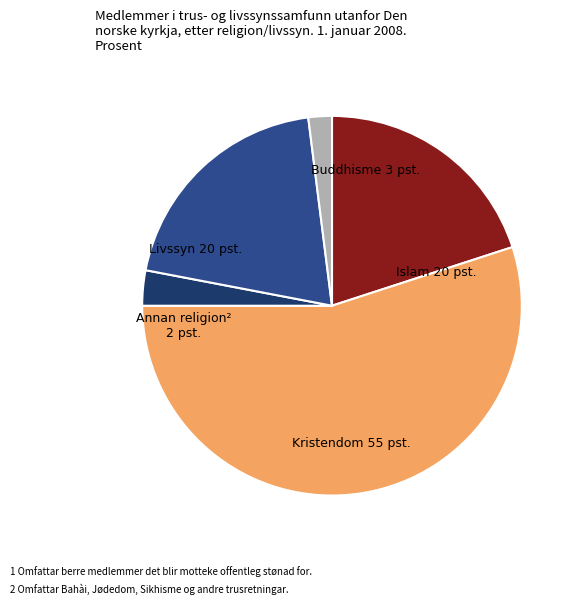

Is there a majority slice in this chart?

Yes